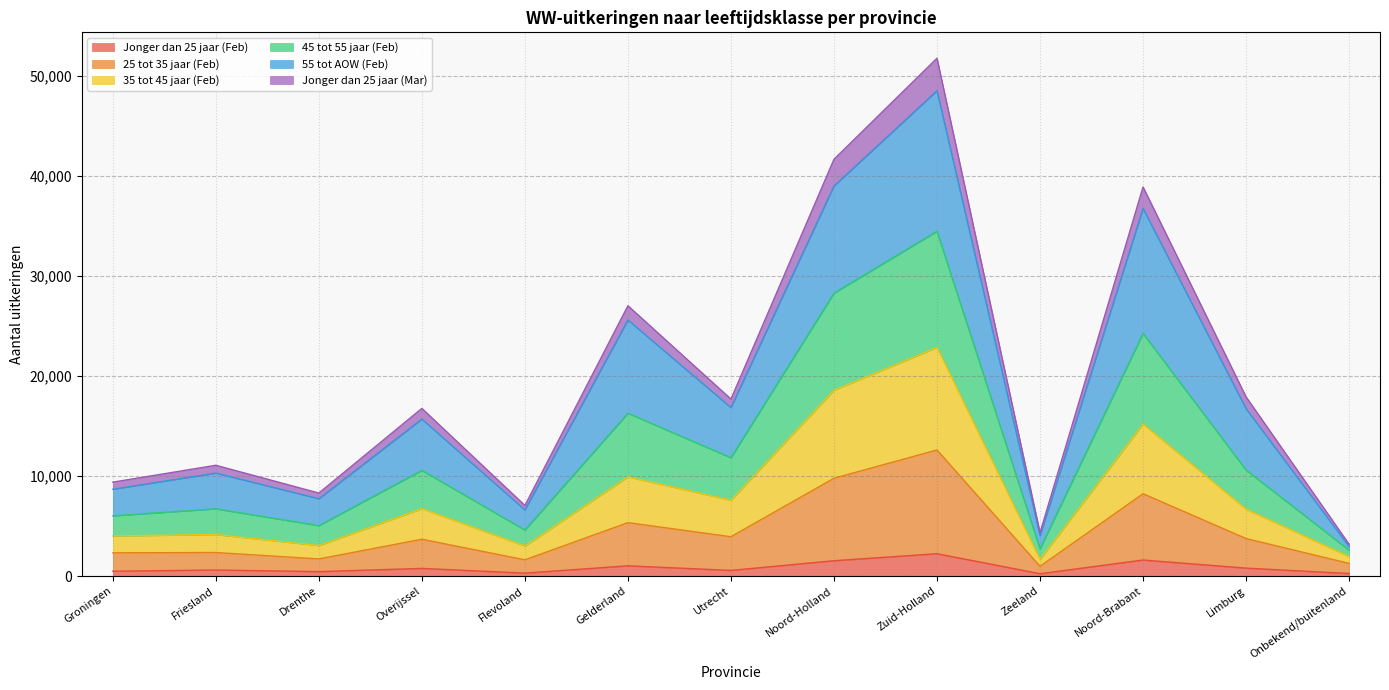

What is the greatest value displayed?

51800